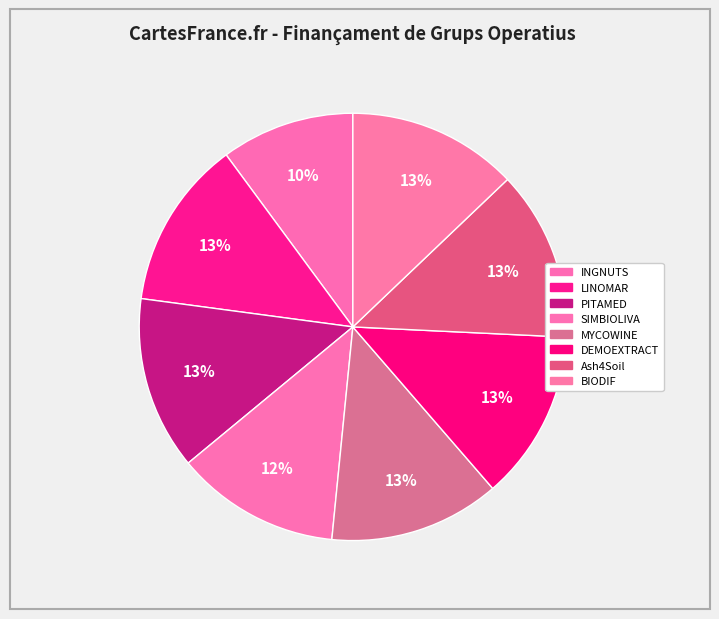

Count the number of slices in the pie.

8